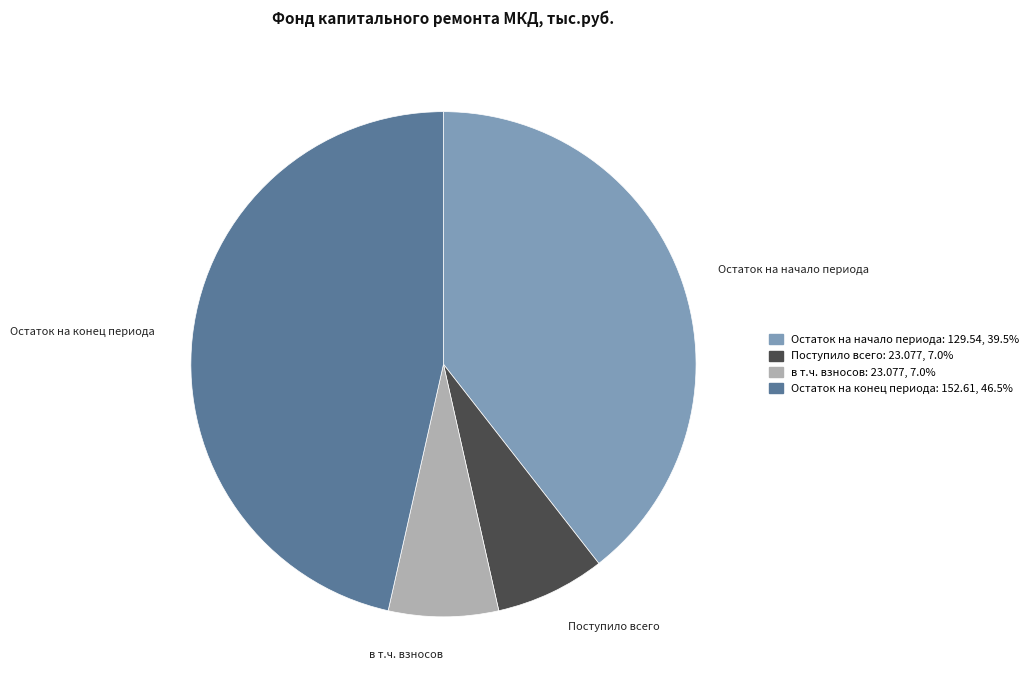

Between Остаток на конец периода and Остаток на начало периода, which is larger?

Остаток на конец периода